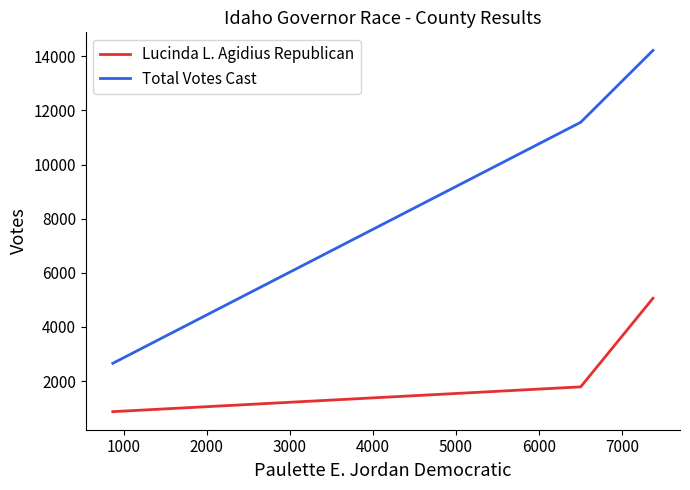

What is the average value of the Lucinda L. Agidius Republican series?

2572